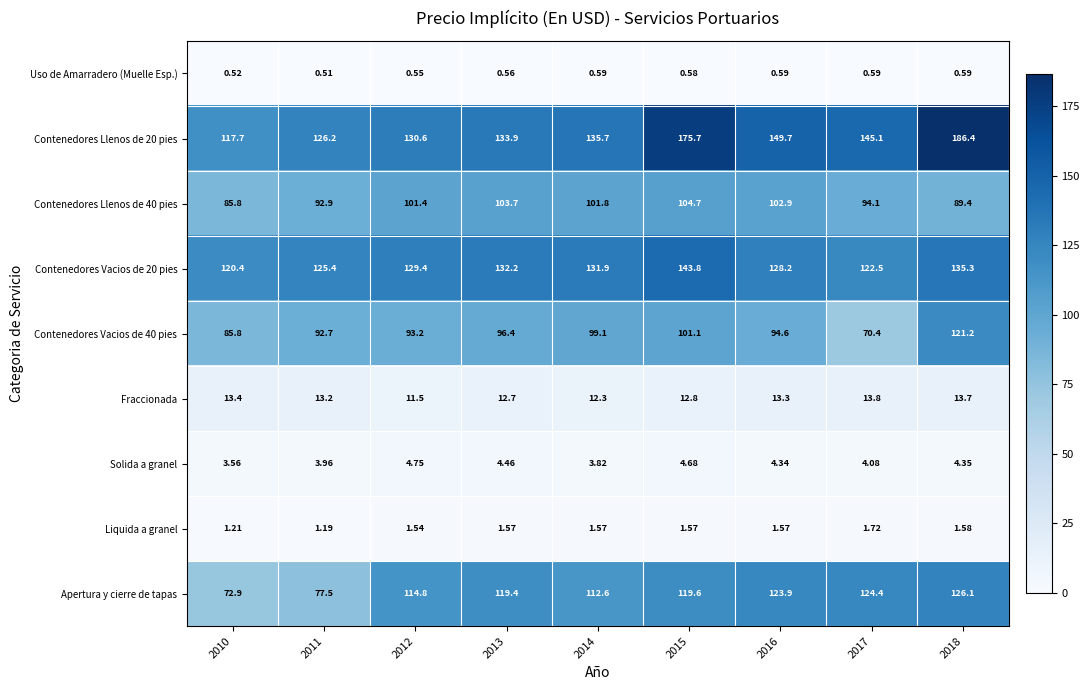

Is the value of Contenedores Vacios de 20 pies at 2018 greater than the value of Liquida a granel at 2016?

Yes